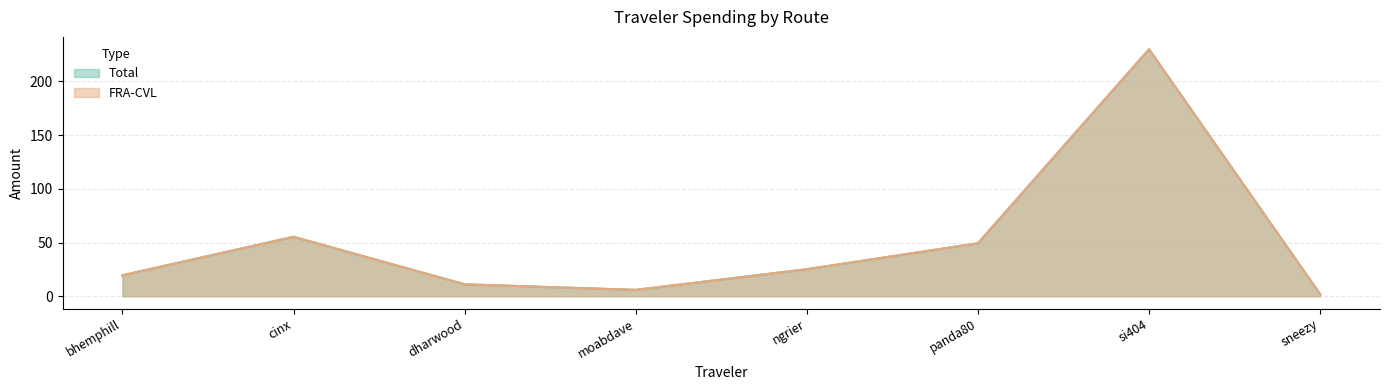

True or false: Total has a value of 30.5 at panda80.

False